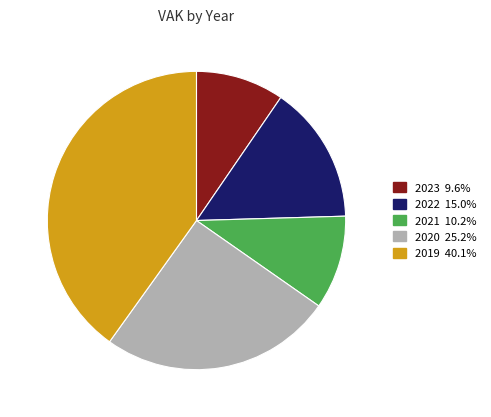

Does any single category account for the majority?

No